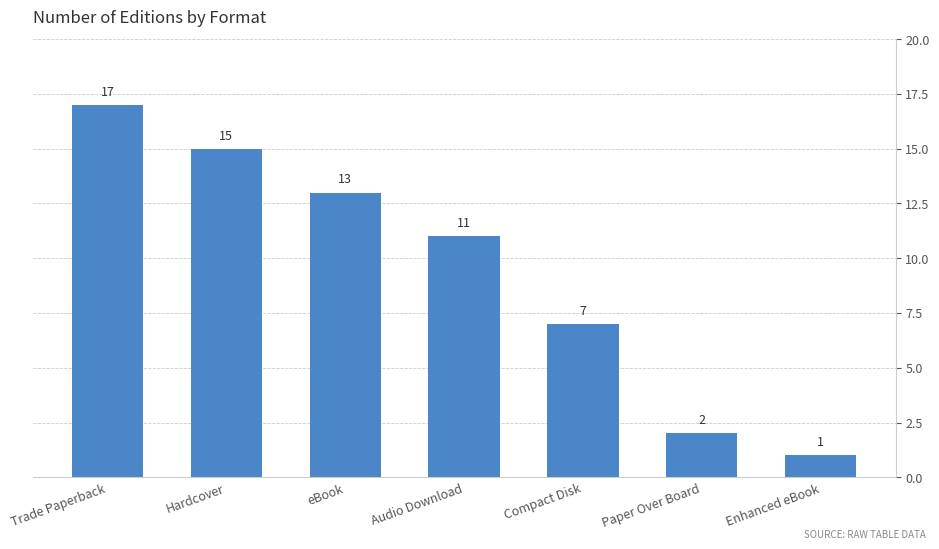

How many values exceed 11?

3